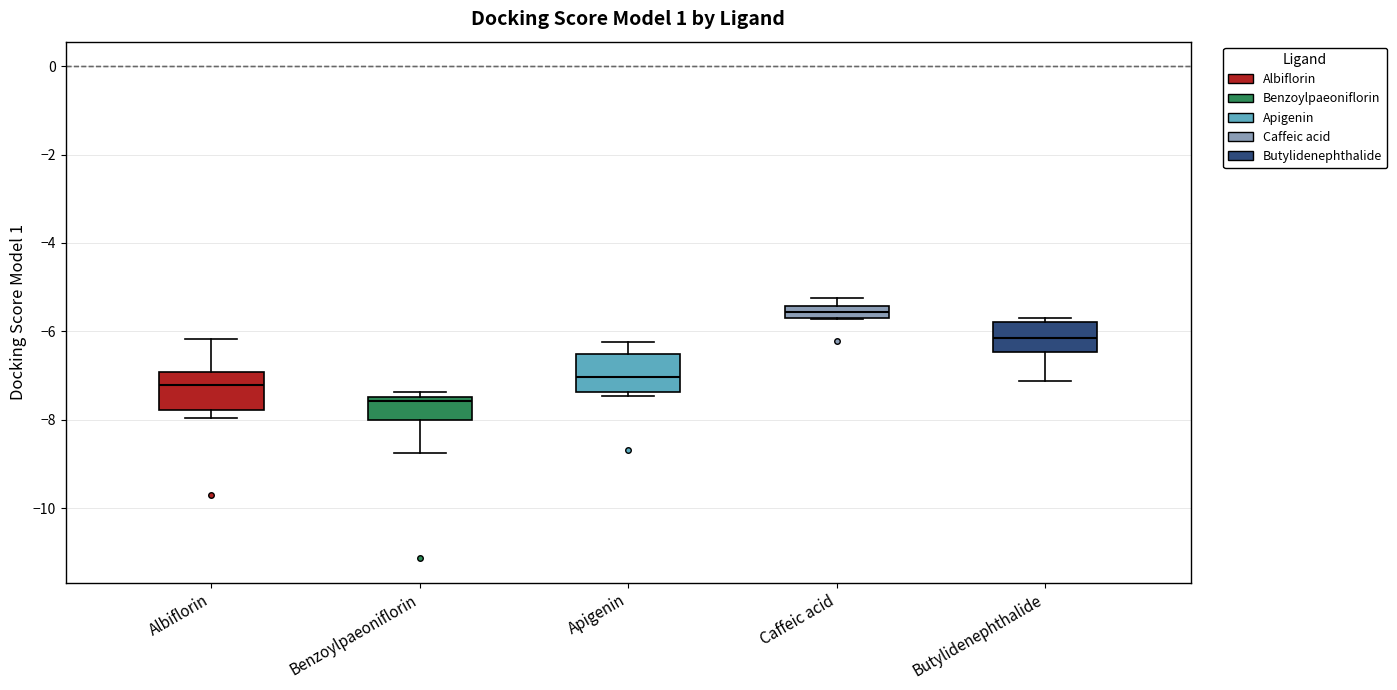

Where is the lower edge of the box for Butylidenephthalide on the y-axis? The values are not printed on the chart, so give them approximately, as read against the axis.

-6.4